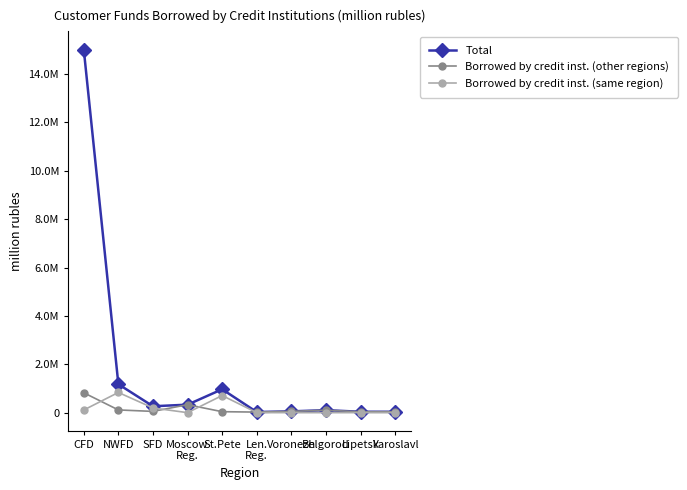

What is the difference between the maximum and second lowest values in the Borrowed by credit inst. (same region) series?

835186